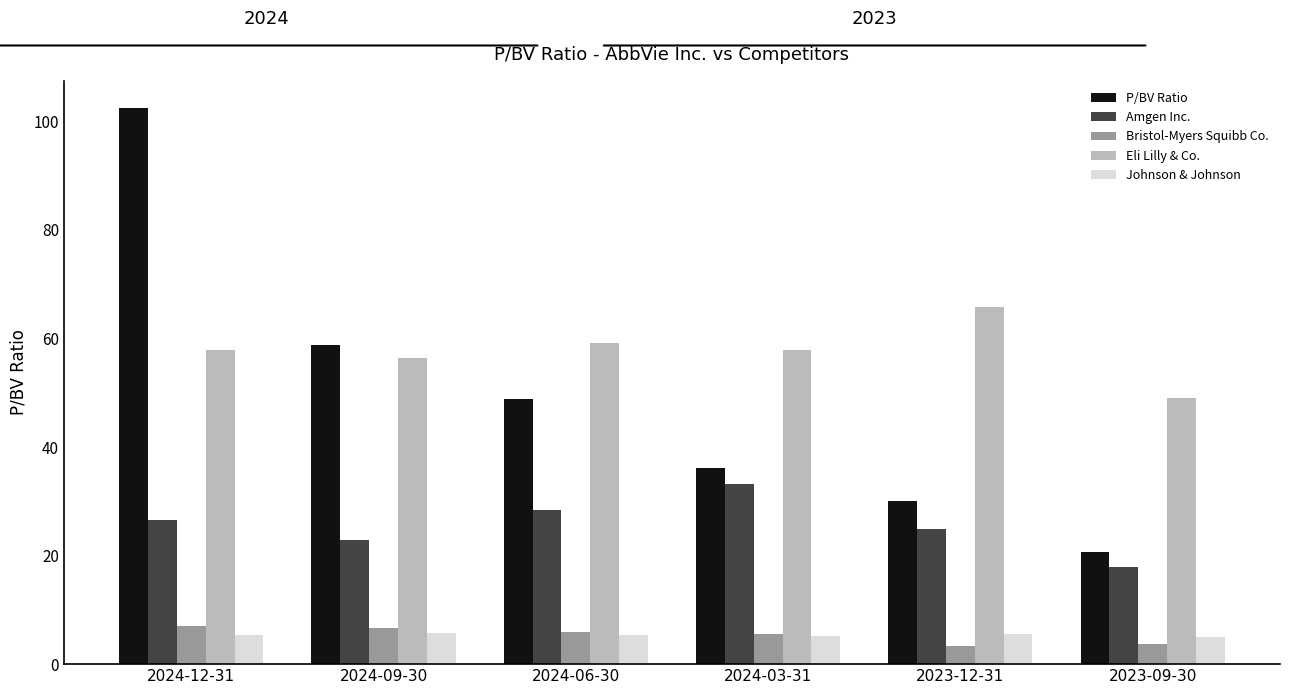

What is the highest value of the Johnson & Johnson series?

5.7